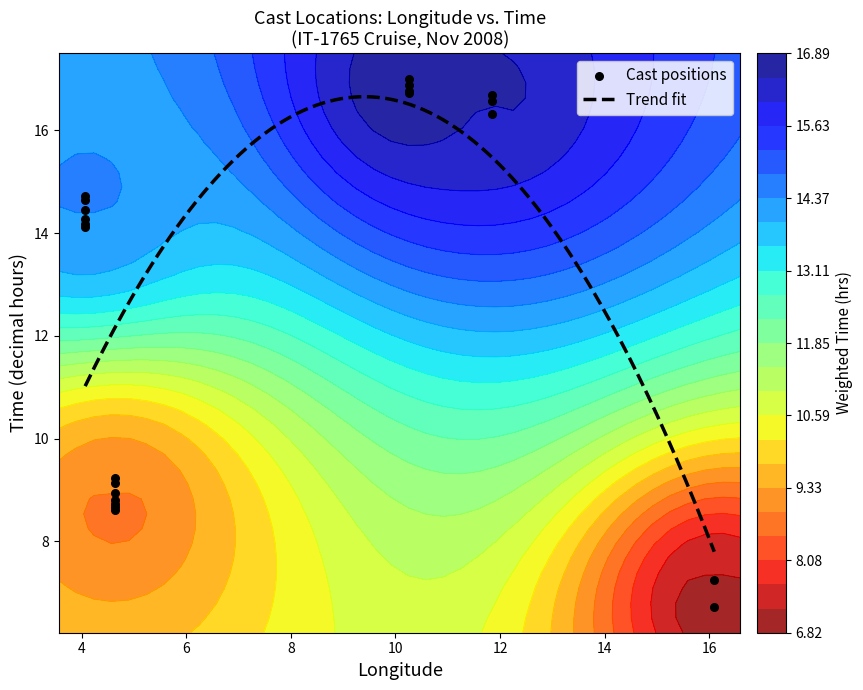

What is the highest value of the Trend fit series?

16.7